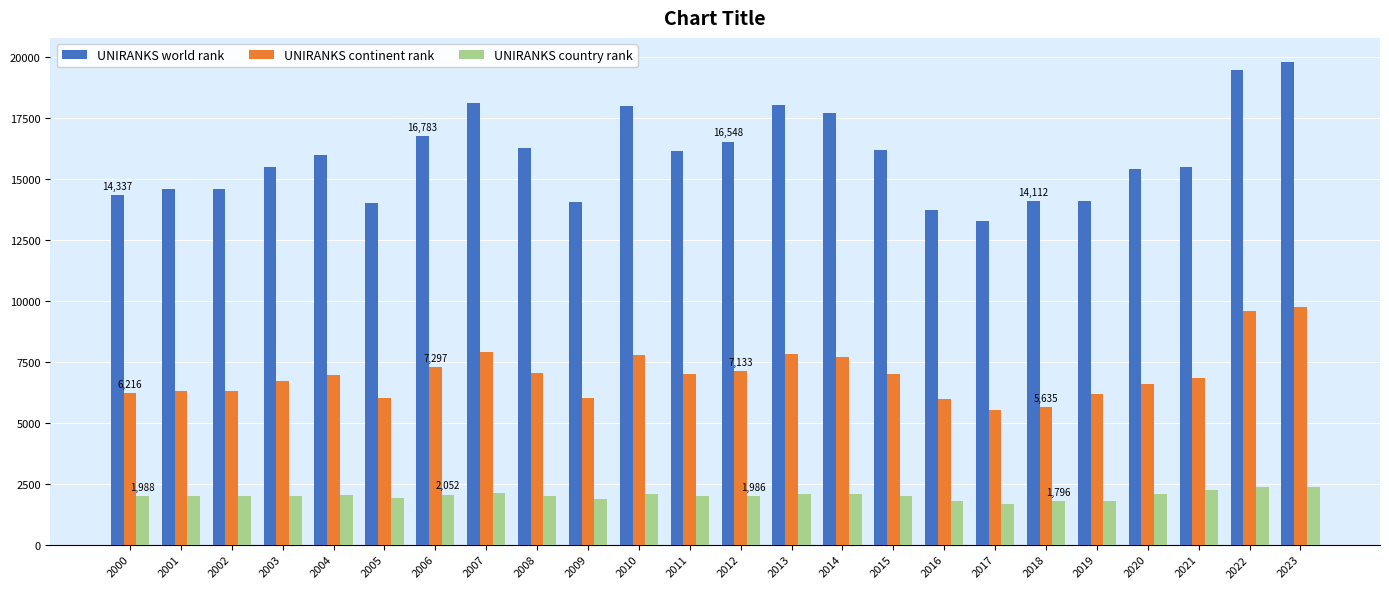

List the series in order of their peak value, highest first.

UNIRANKS world rank, UNIRANKS continent rank, UNIRANKS country rank